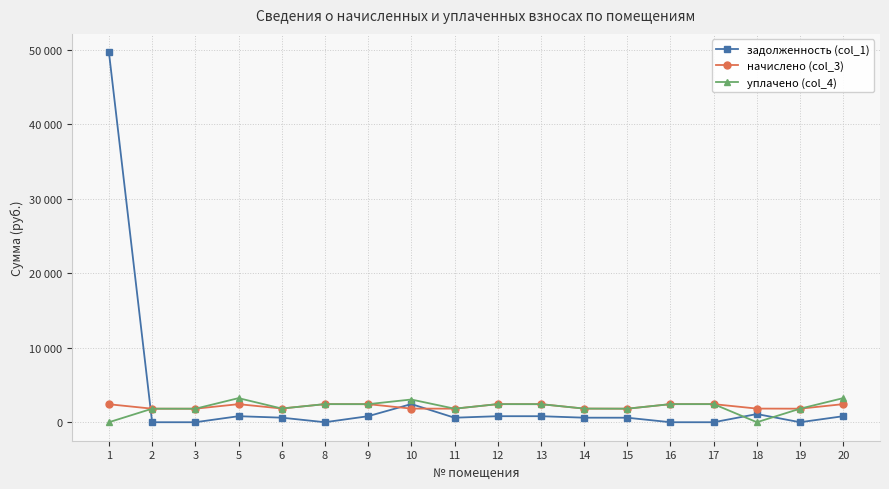

Between which two adjacent categories do начислено (col_3) and задолженность (col_1) first intersect?

1 and 2